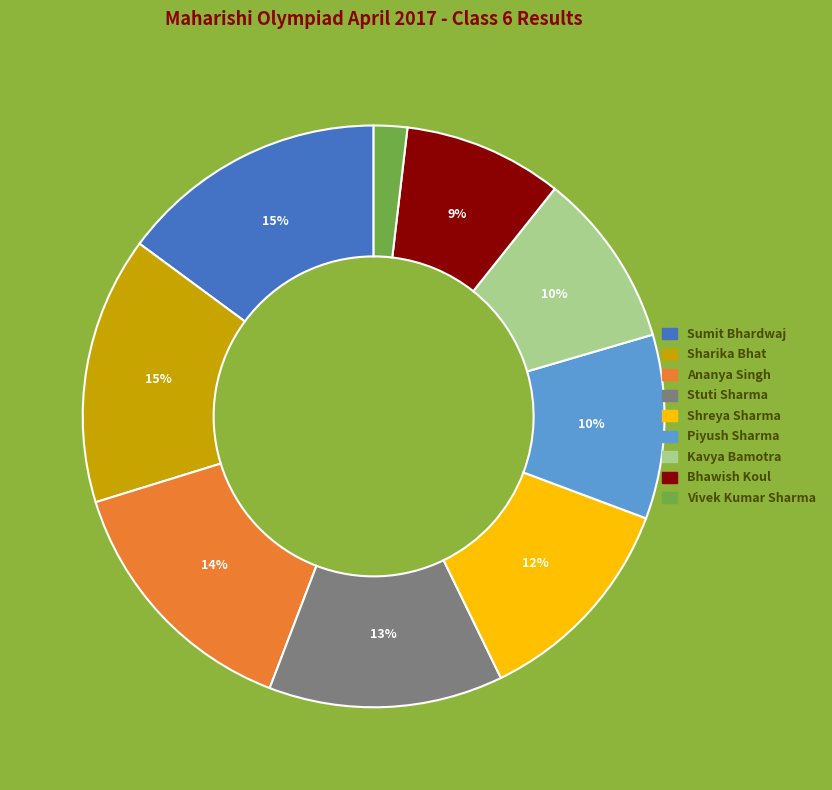

How many slices are in this pie chart?

9